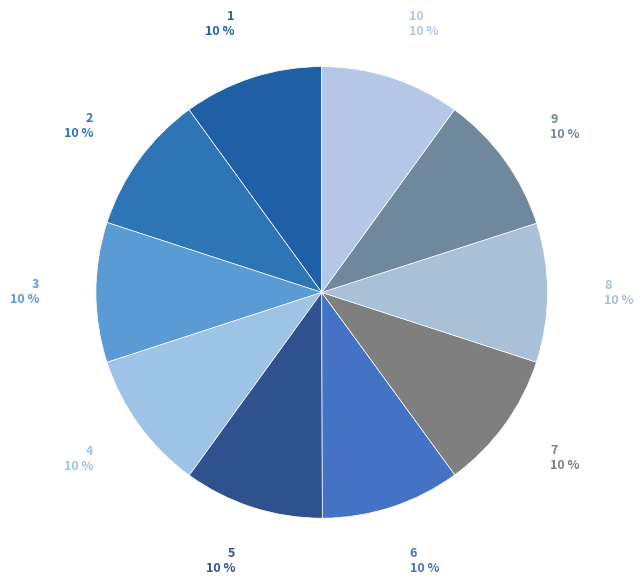

How many slices are in this pie chart?

10